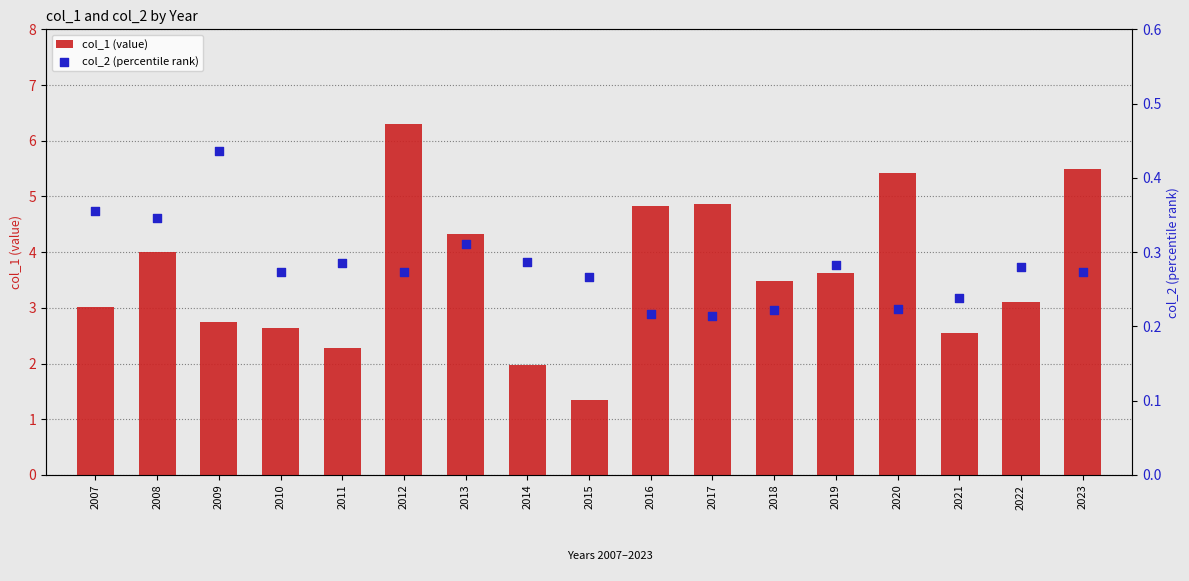

Which series contains the lowest Y value?

col_2 (percentile rank)